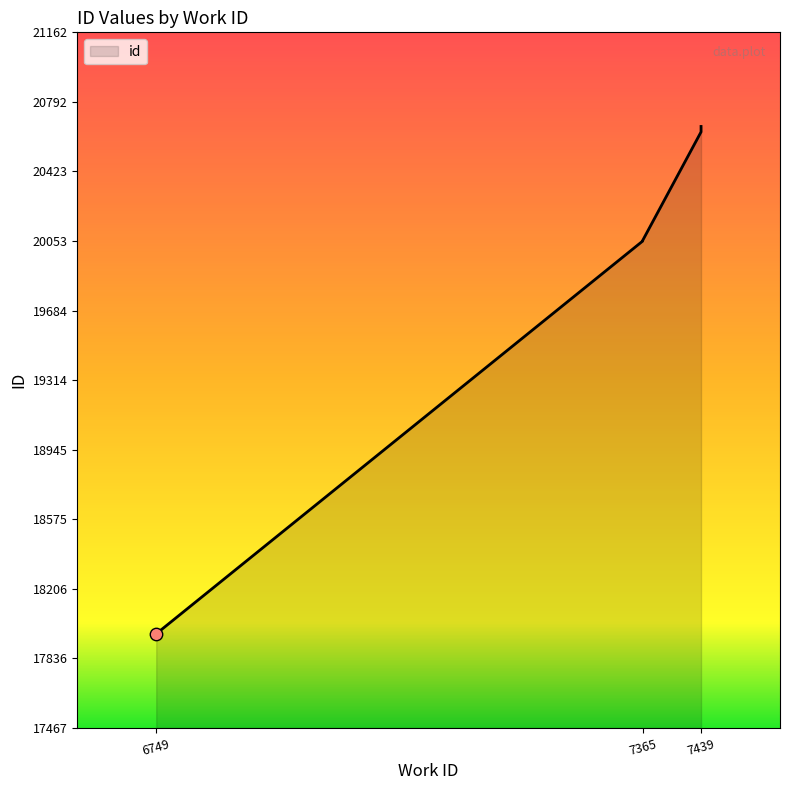

Which has a higher value, 6749 or 7439?

7439